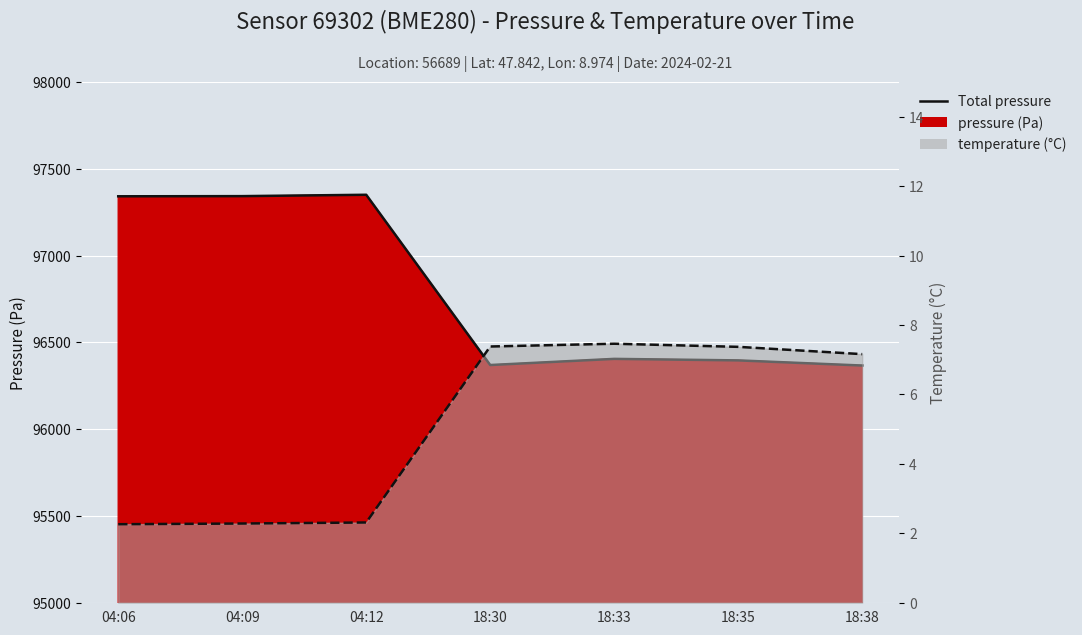

What is the label of the 2nd point from the left?

04:09